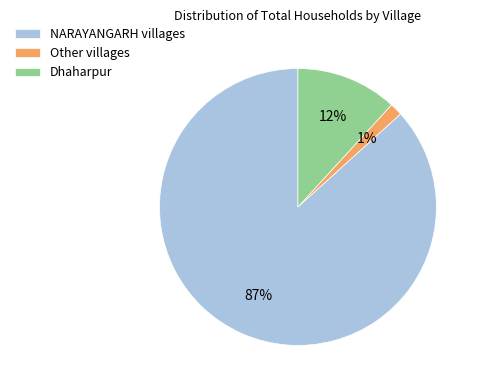

To the nearest percent, what is the combined percentage of Dhaharpur and NARAYANGARH villages?

99%